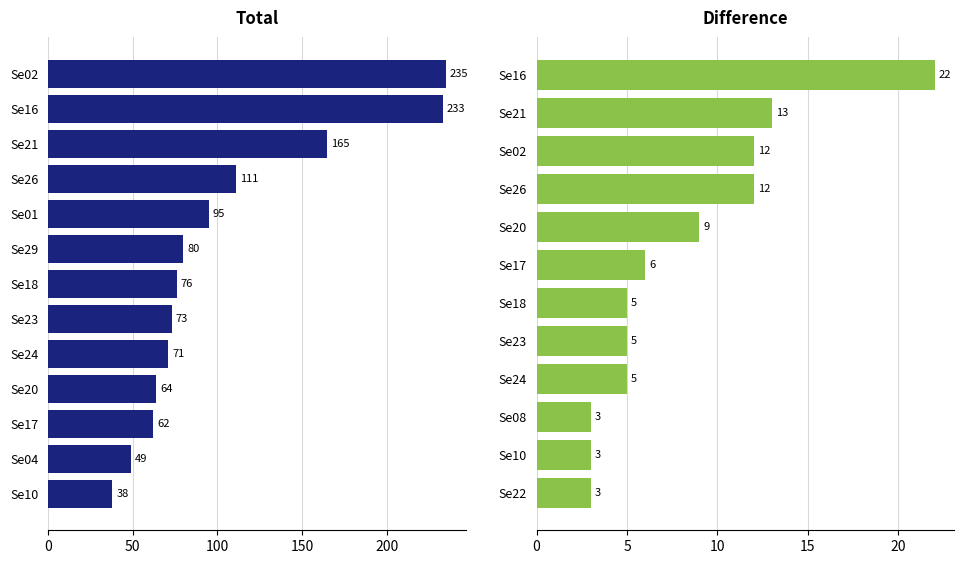

Is the value of Total at Se05 greater than the value of Difference at Se29?

Yes